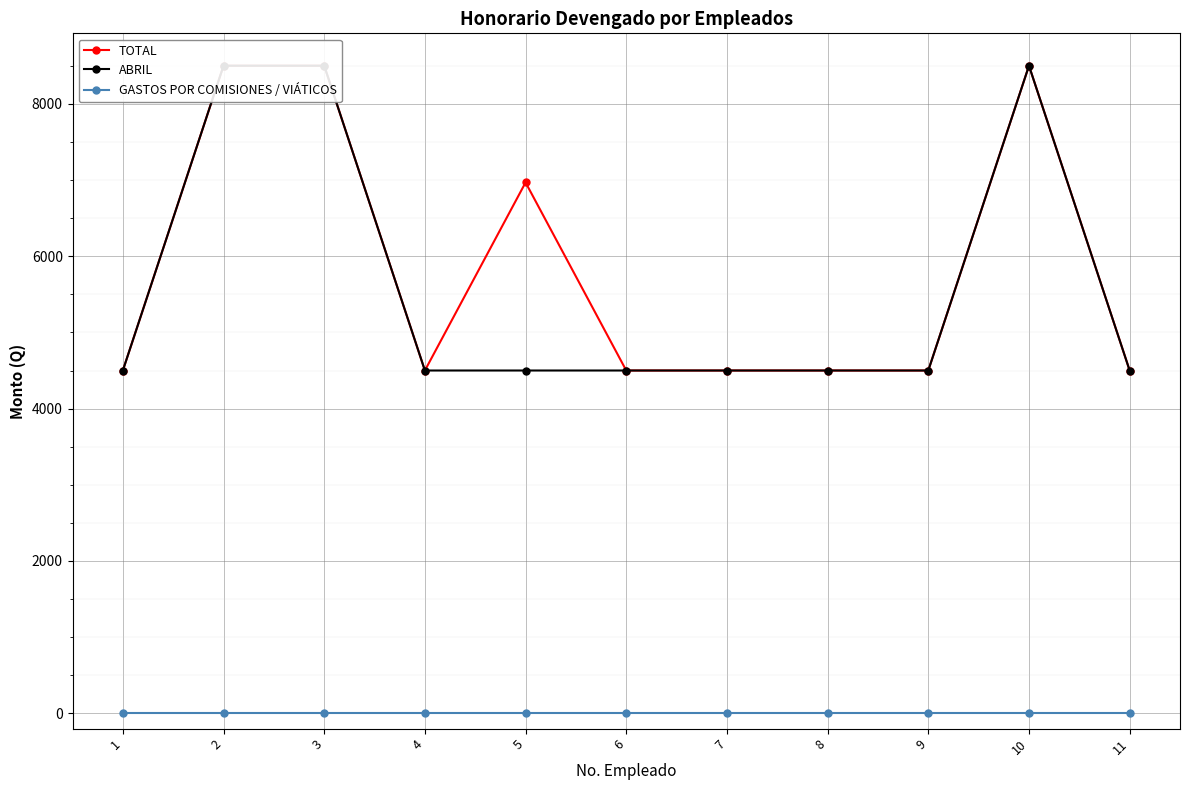

Which series has the widest spread of values?

TOTAL